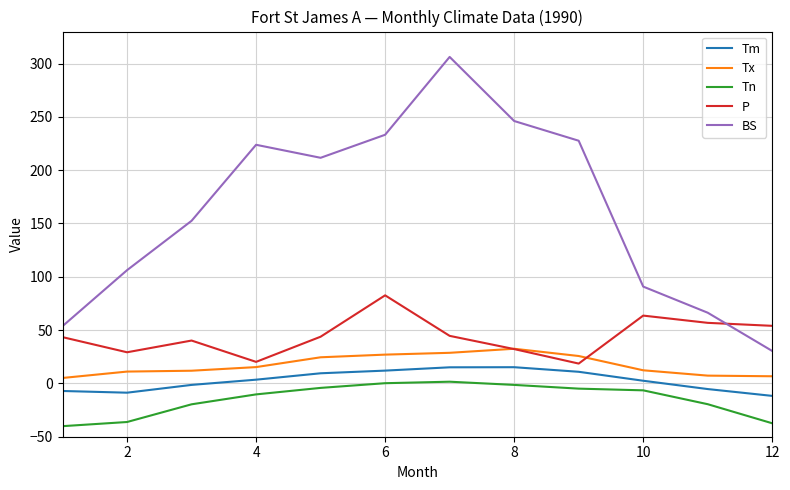

What is the maximum value shown in the chart?

306.2